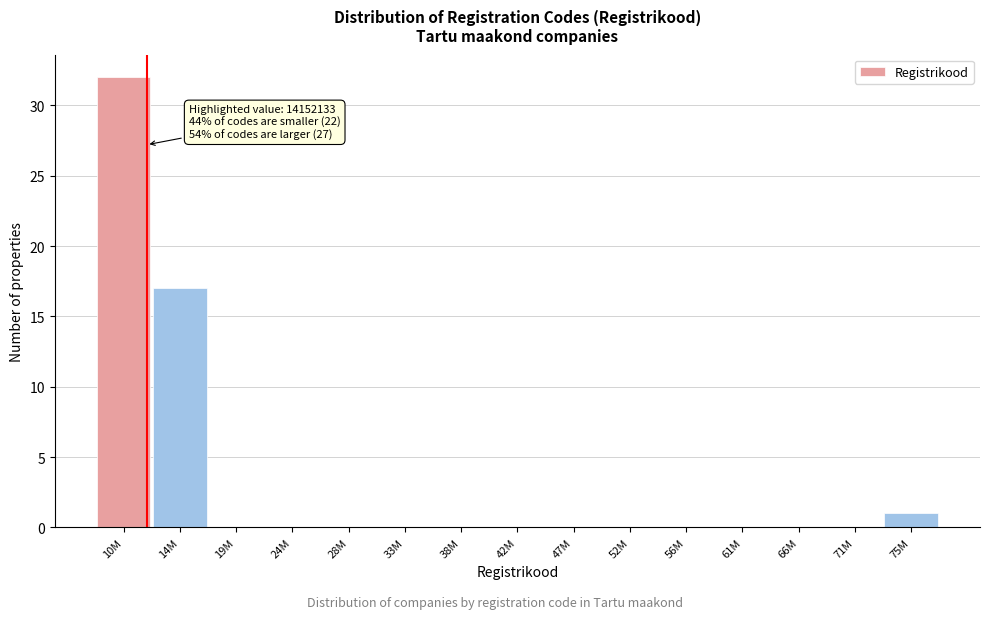

Reading right to left, extract all data points from this chart.

75M=1	71M=0	66M=0	61M=0	56M=0	52M=0	47M=0	42M=0	38M=0	33M=0	28M=0	24M=0	19M=0	14M=17	10M=32